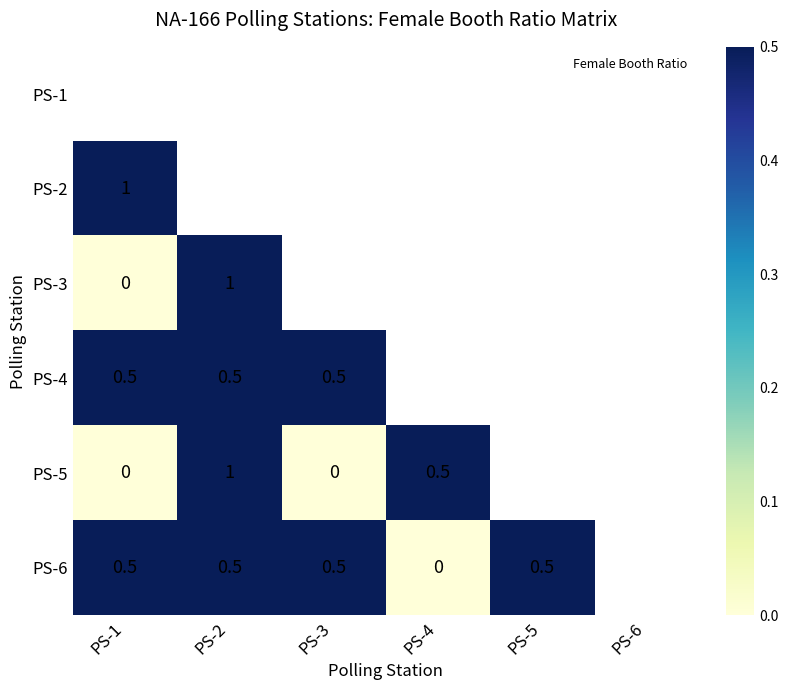

At which category does the chart reach its minimum across all series?

PS-1